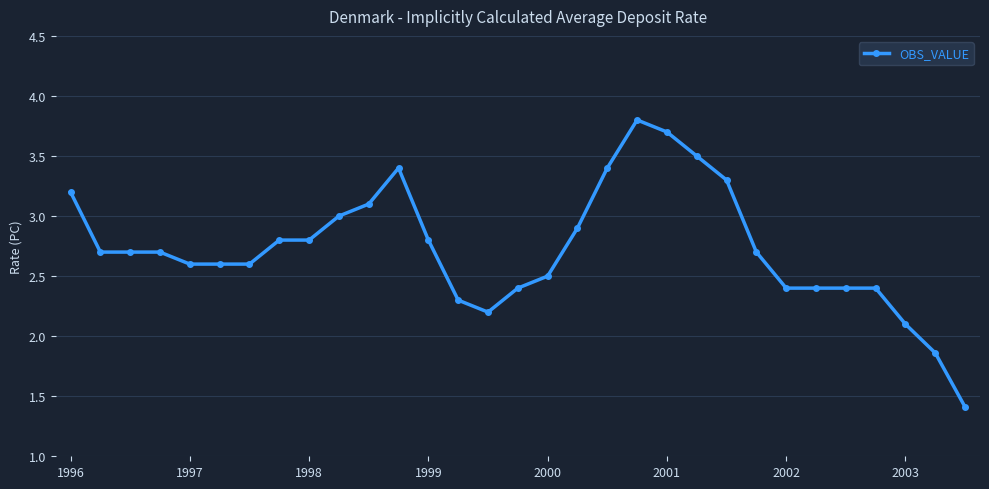

What is the smallest value displayed?

1.4